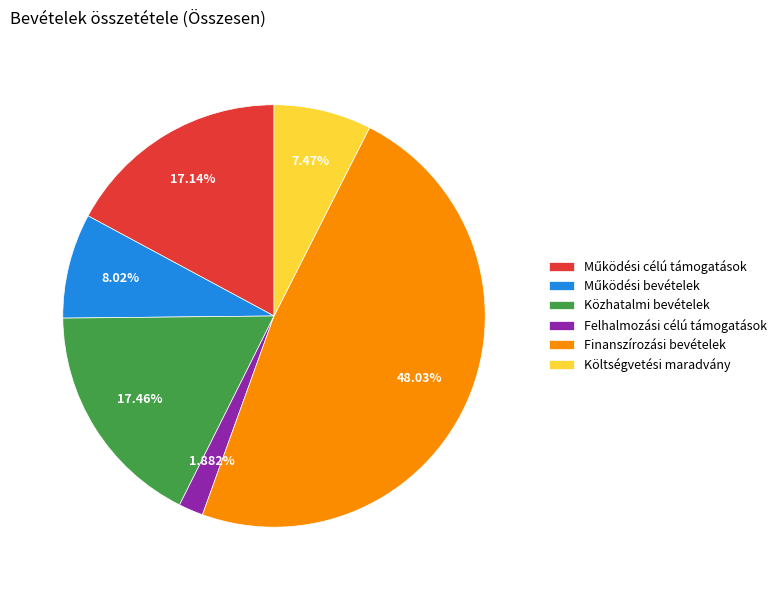

Combined, do Finanszírozási bevételek and Költségvetési maradvány account for over 50%?

Yes